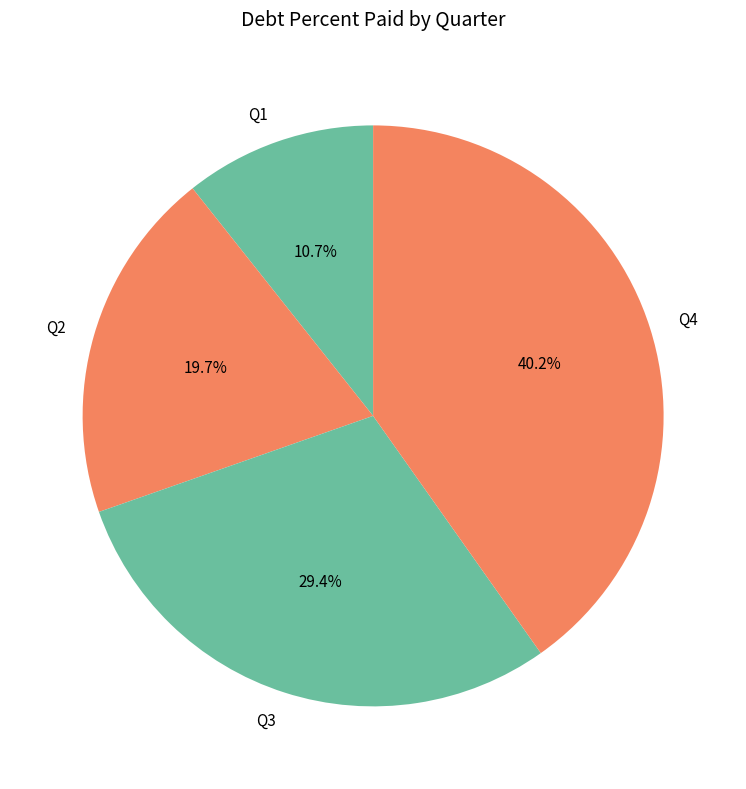

Does Q2 represent more than half of the total?

No